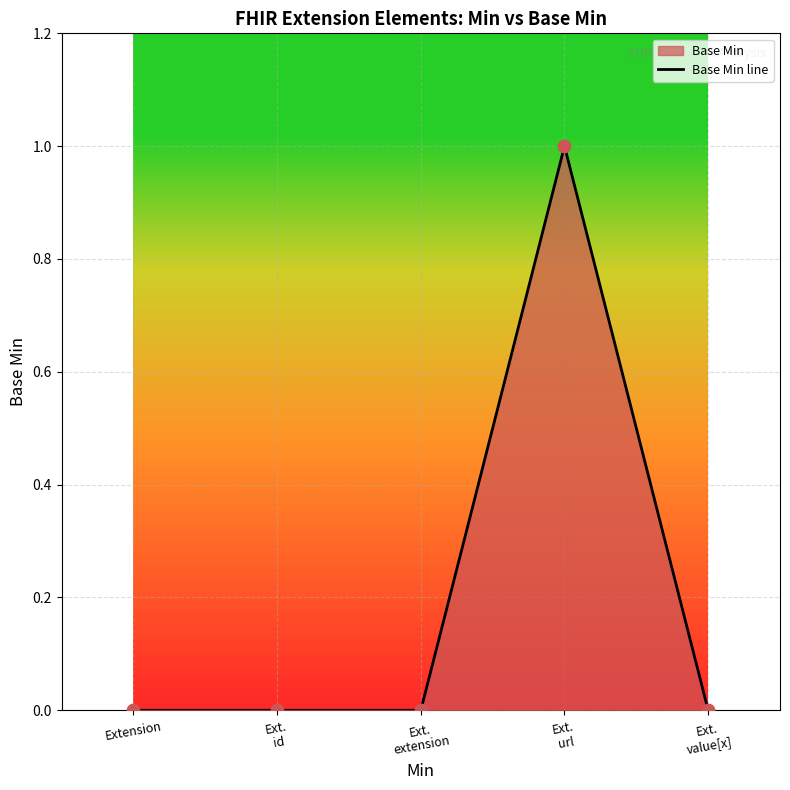

Between Ext.
url and Extension, which is larger?

Ext.
url